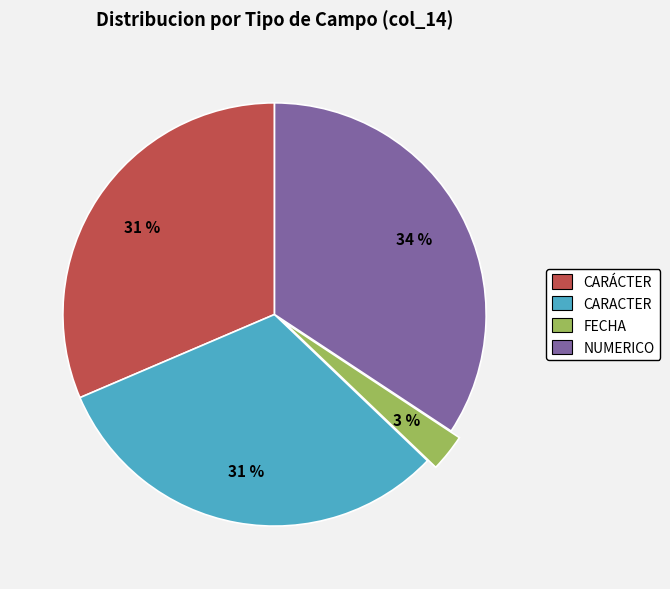

Is there a majority slice in this chart?

No